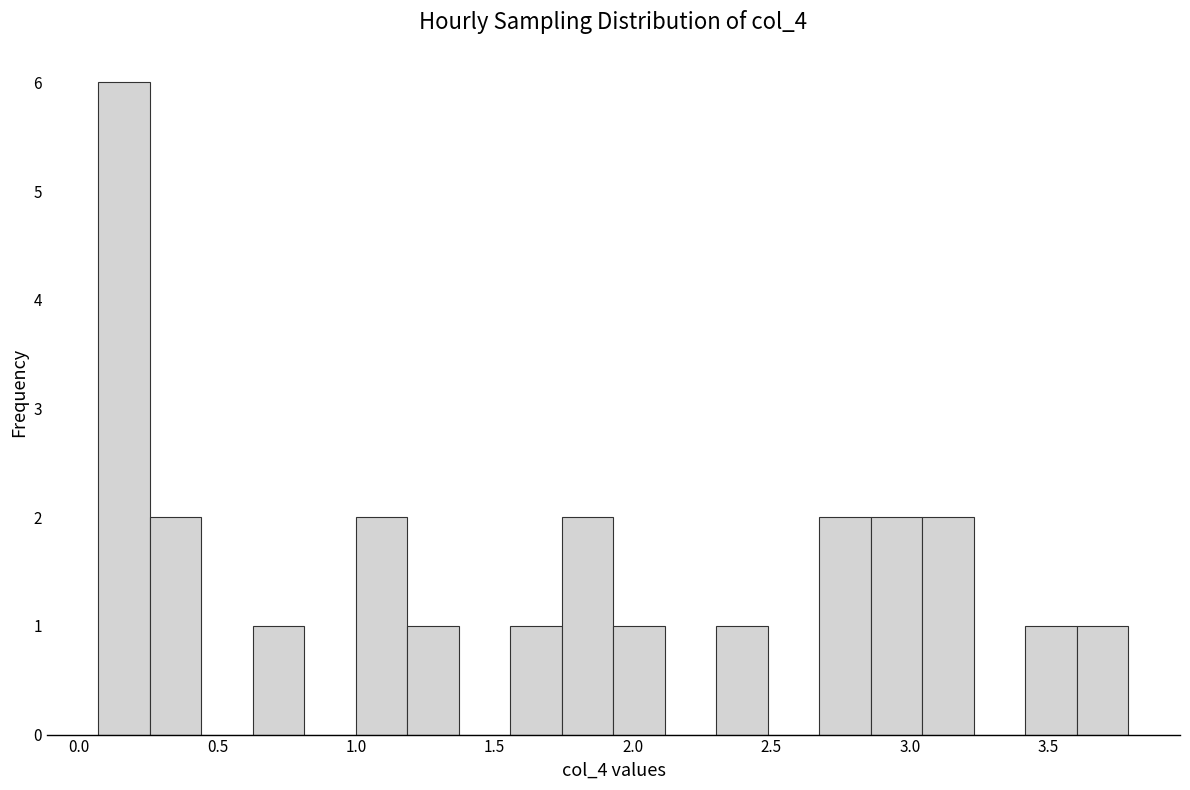

Read against the x-axis, roughly where is the centre of the tallest bar?

0.15